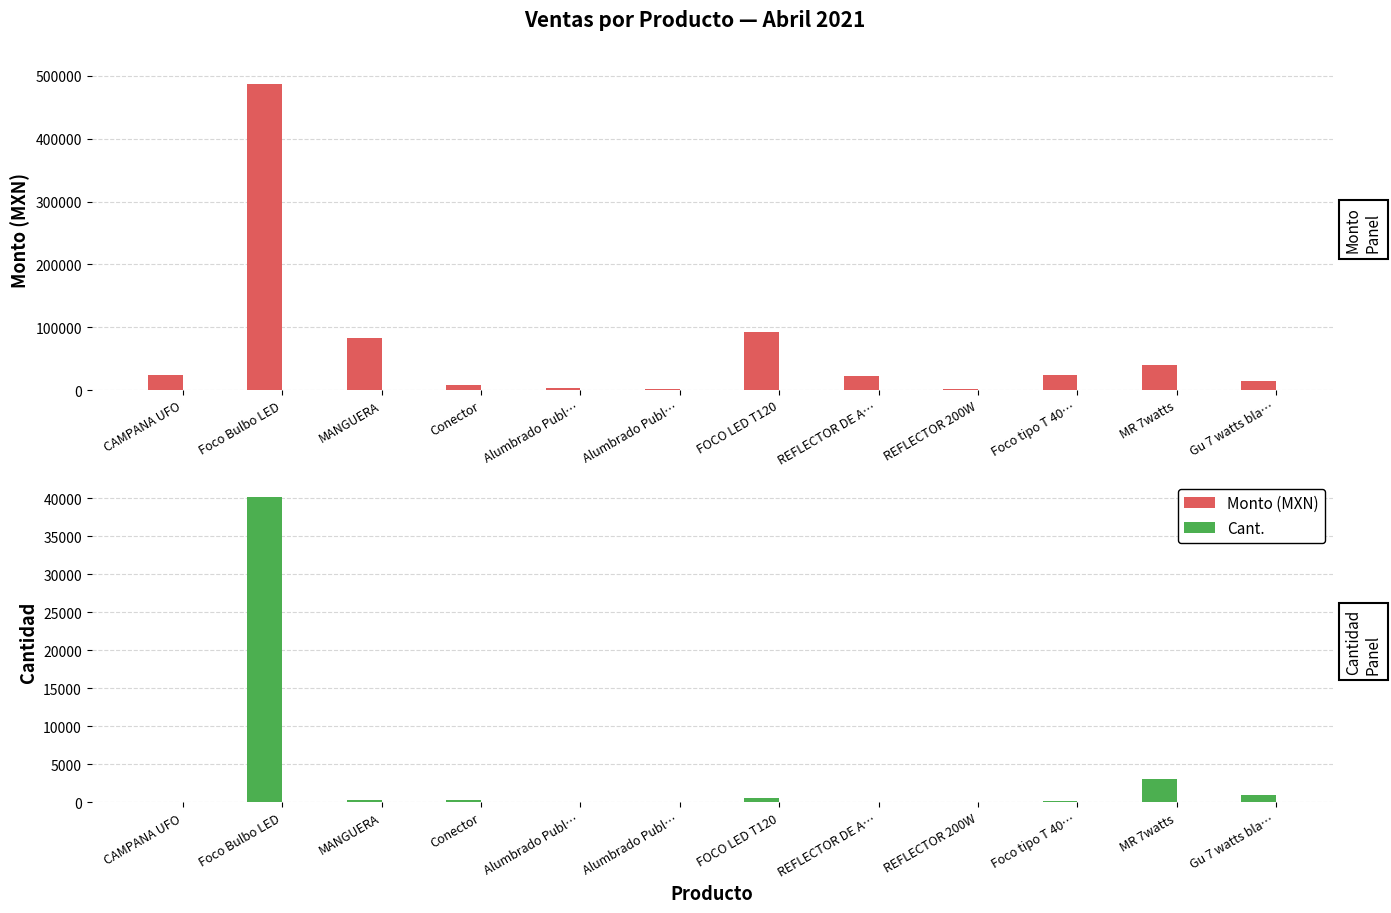

What is the sum of all Monto (MXN) values?

799185